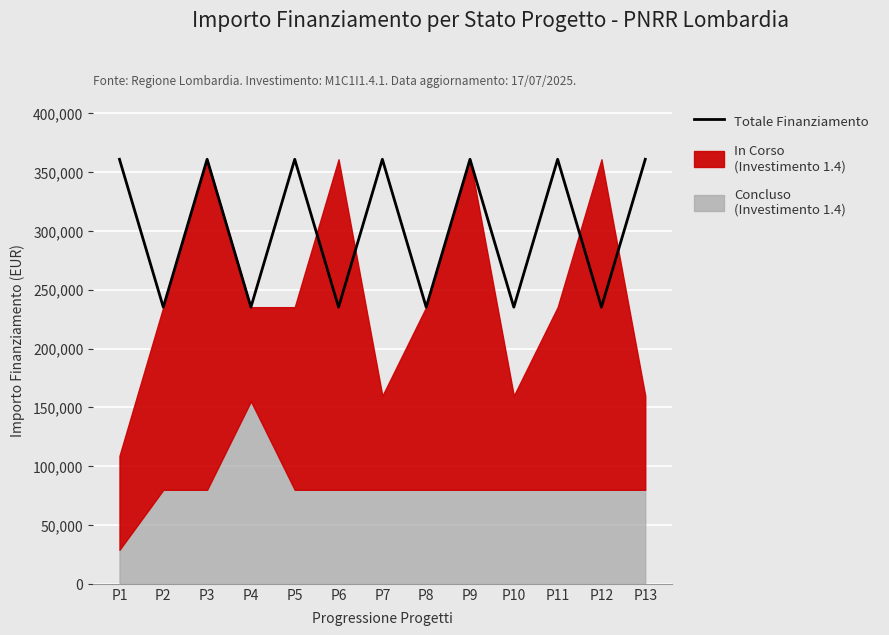

Rank the categories by value from highest to lowest.

P1, P3, P5, P7, P9, P11, P13, P2, P4, P6, P8, P10, P12